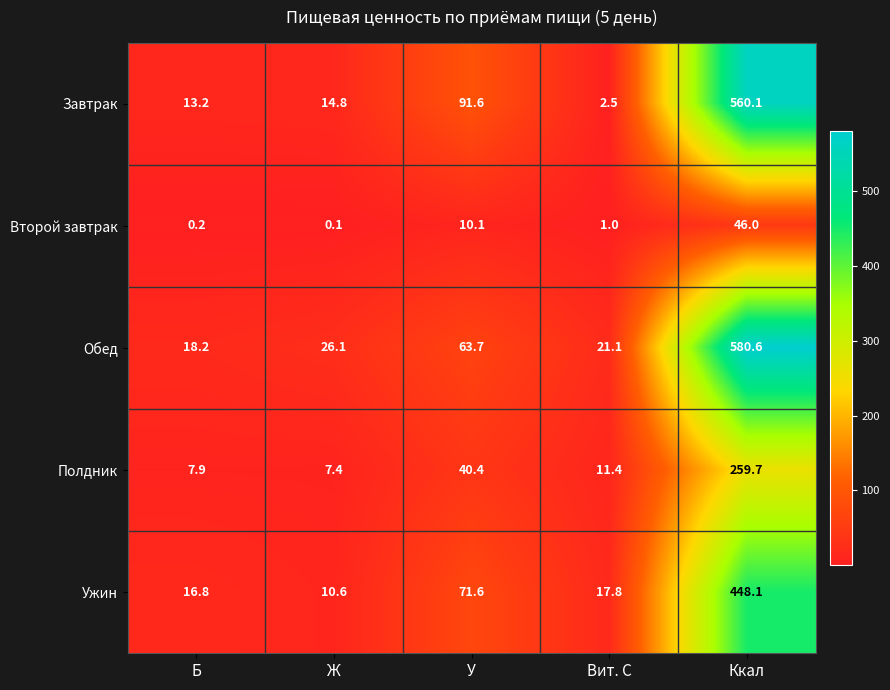

Is it true that Второй завтрак equals 46.0 at Ккал?

True